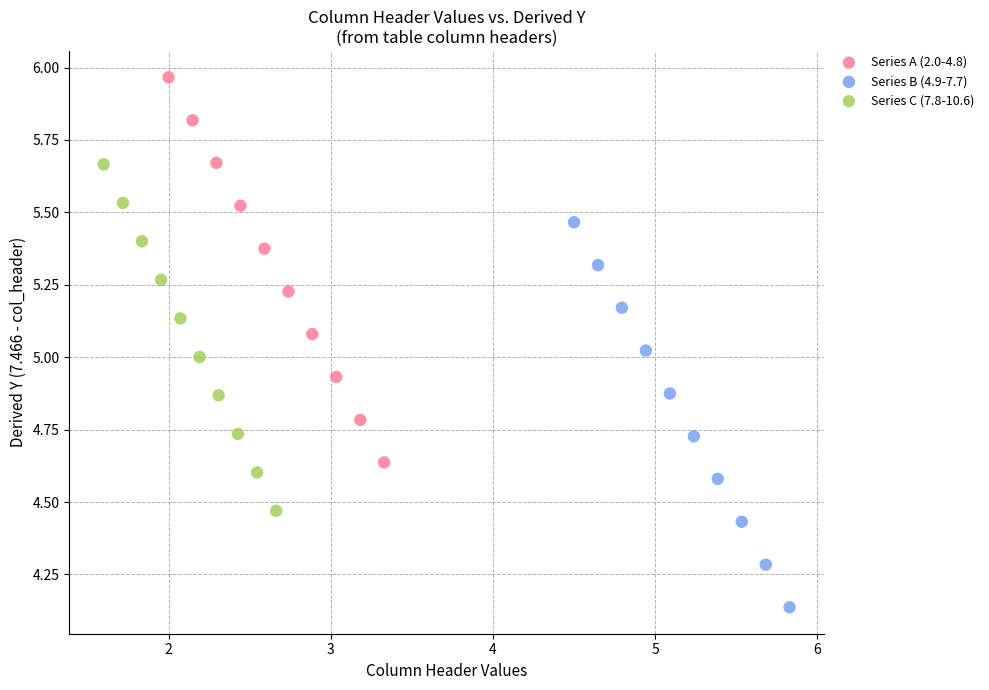

Which series contains the lowest Y value?

Series B (4.9-7.7)